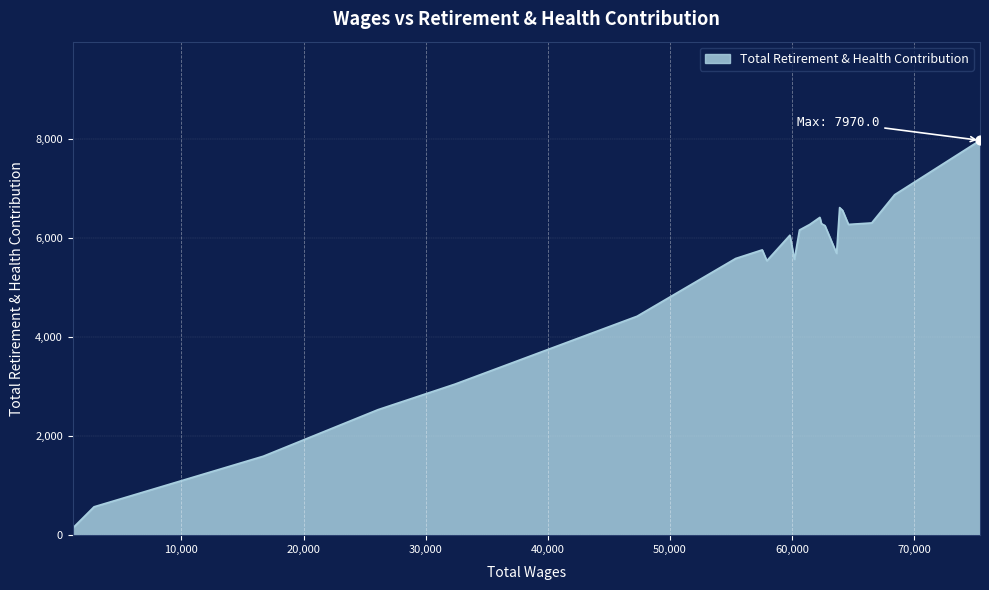

Between 62399.0 and 2846.0, which is larger?

62399.0